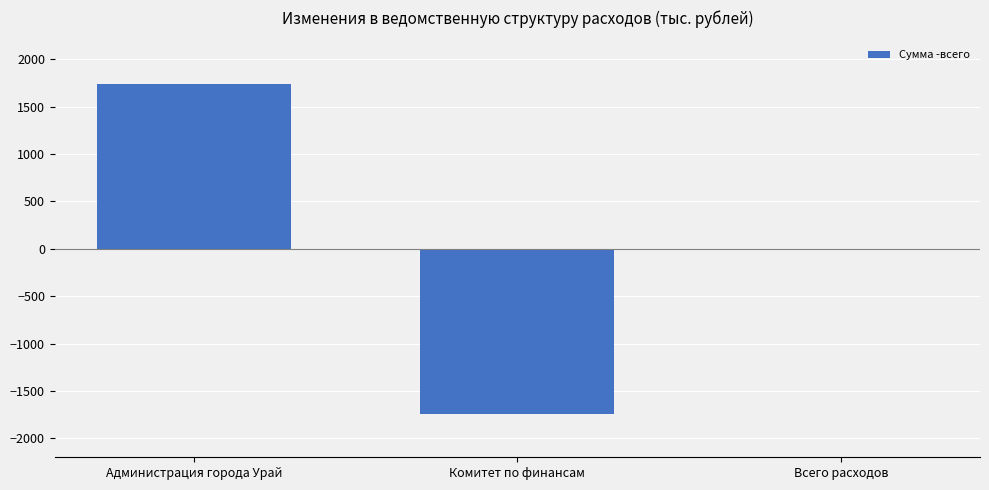

The chart shows a value of 784.4 at Администрация города Урай. True or false?

False